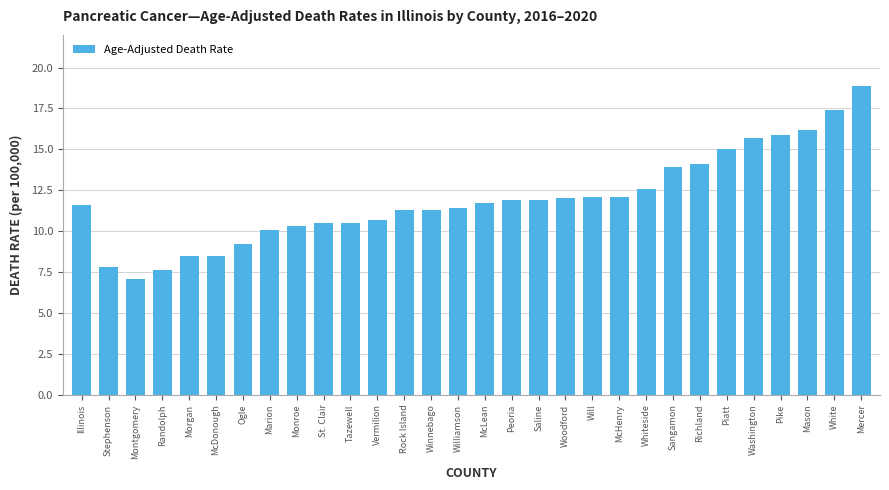

What is the label of the 26th bar from the right?

Morgan